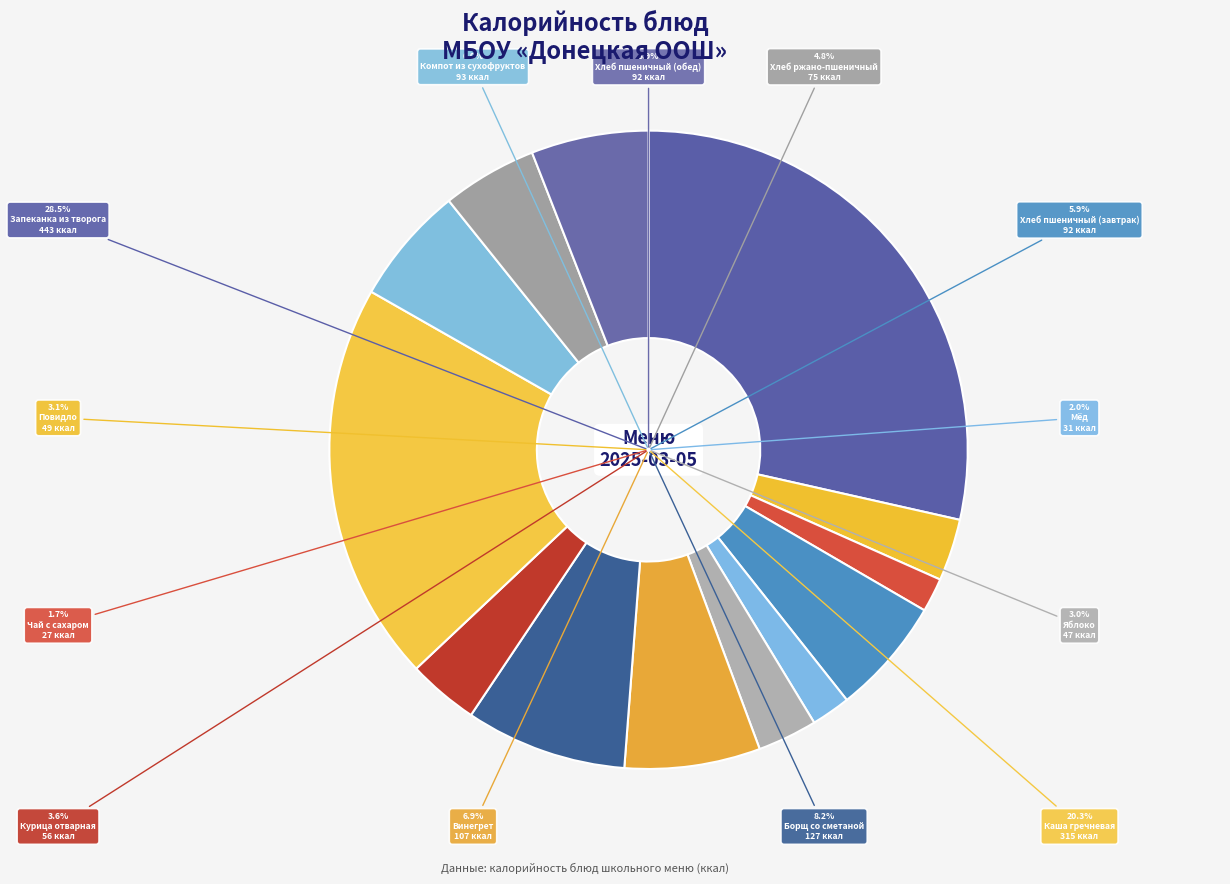

To the nearest percent, what is the difference between the Мёд and Винегрет slice percentages?

5%